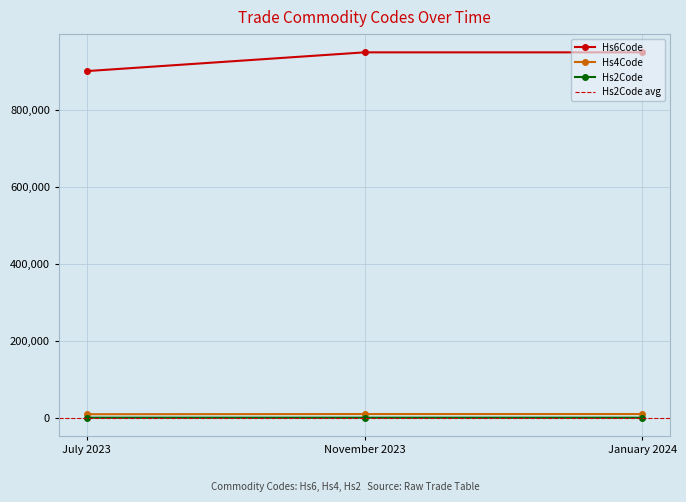

At which category is the sum across all series the highest?

November 2023